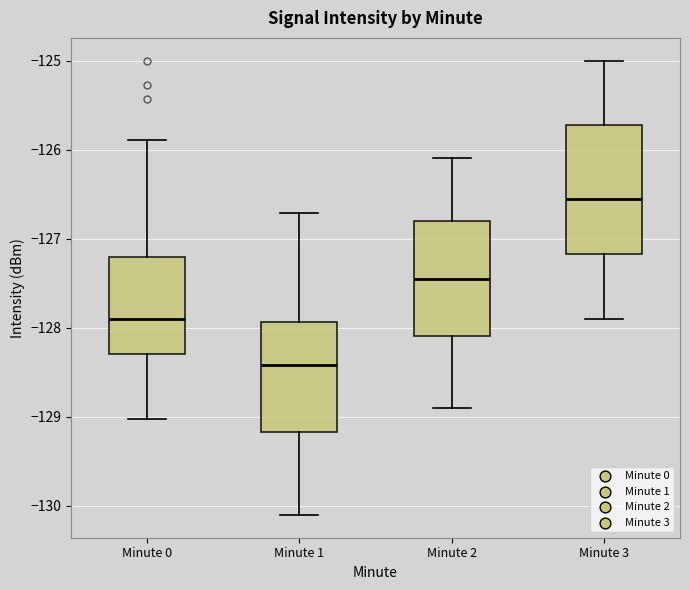

Comparing the boxes themselves (not the whiskers), which one is the tallest?

Minute 3